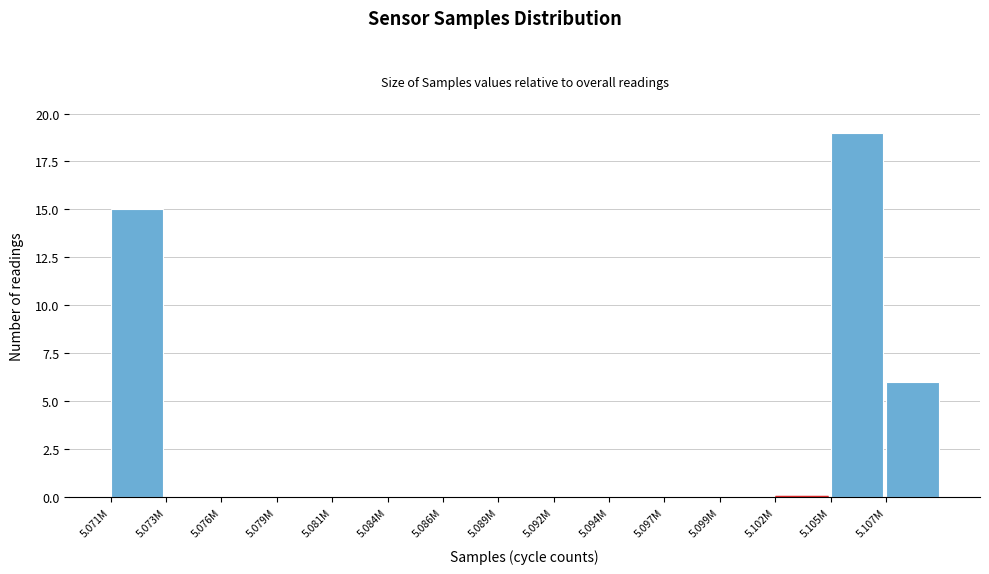

Reading left to right, extract all data points from this chart.

5.071M=15	5.073M=0	5.076M=0	5.079M=0	5.081M=0	5.084M=0	5.086M=0	5.089M=0	5.092M=0	5.094M=0	5.097M=0	5.099M=0	5.102M=0	5.105M=19	5.107M=6